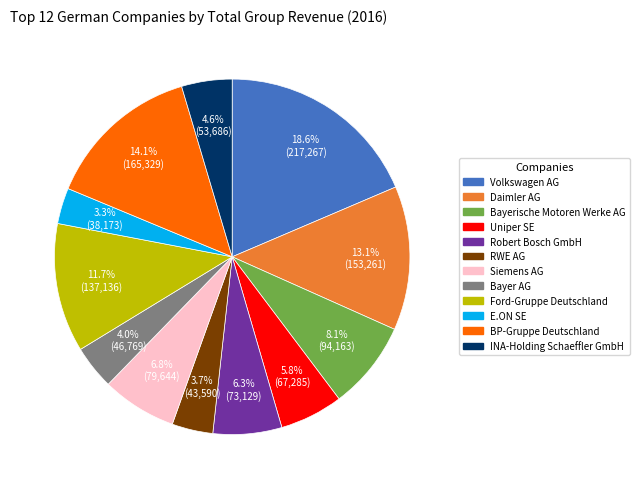

To the nearest percent, what percentage of the pie is Robert Bosch GmbH?

6%